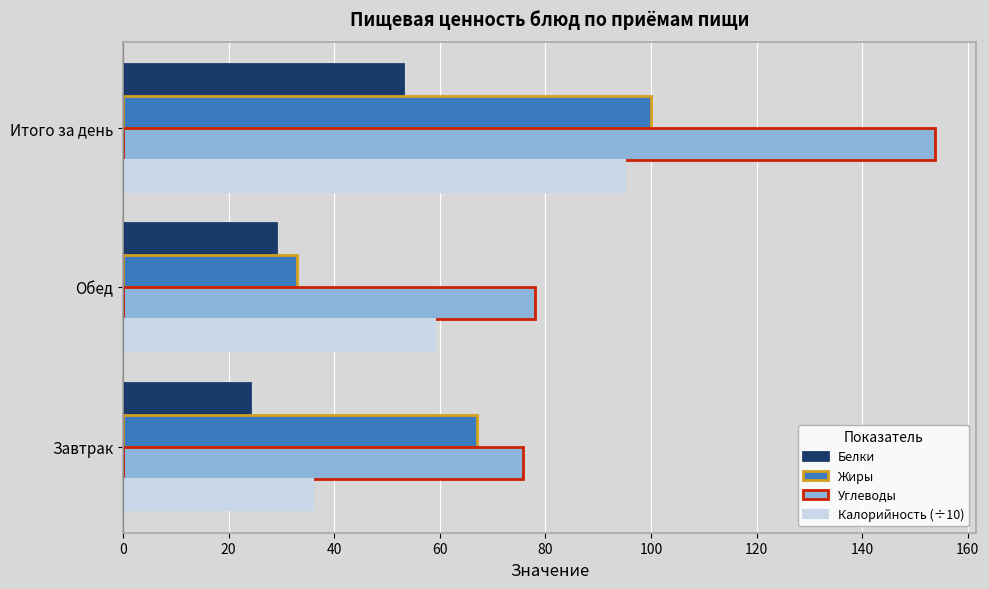

Is the value of Белки at Обед greater than the value of Калорийность (÷10) at Итого за день?

No